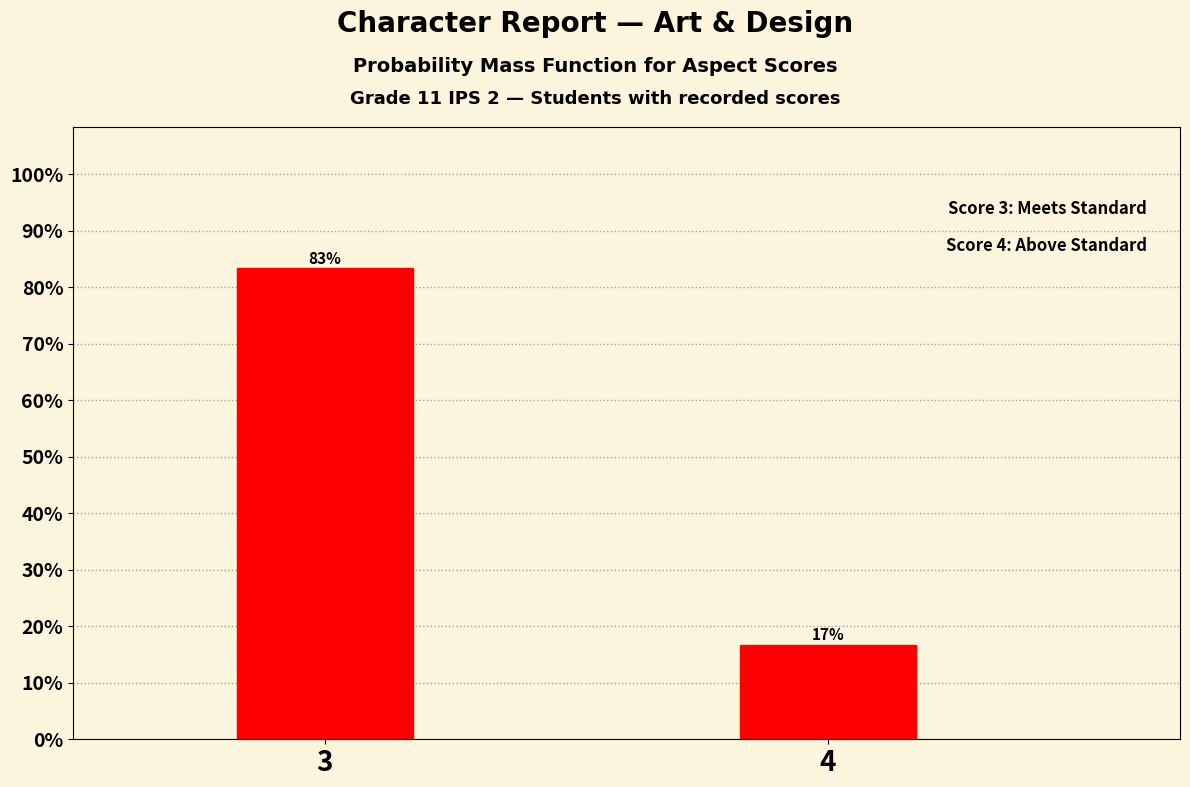

Which label corresponds to the smallest value in the chart?

4